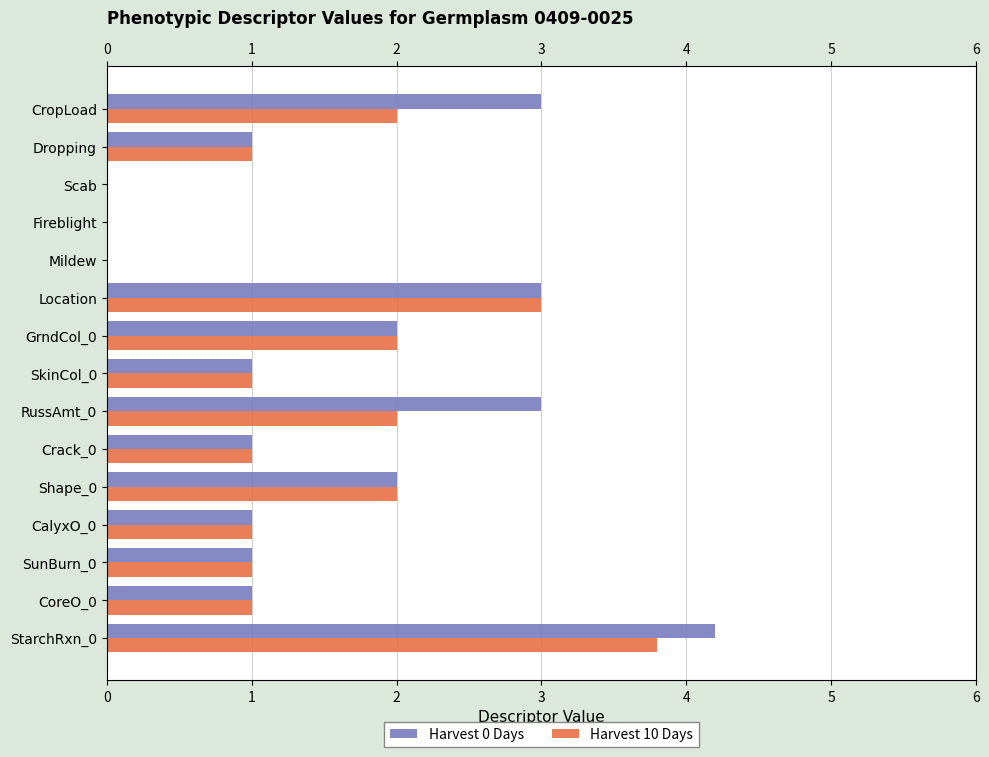

Is the value of Harvest 10 Days at RussAmt_0 greater than the value of Harvest 0 Days at StarchRxn_0?

No